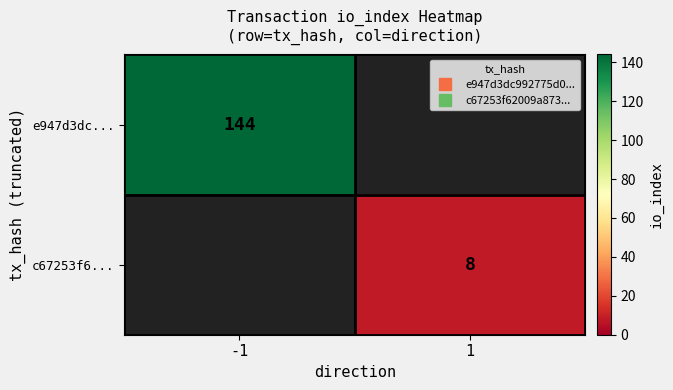

Which has a higher value, 1 or -1?

-1